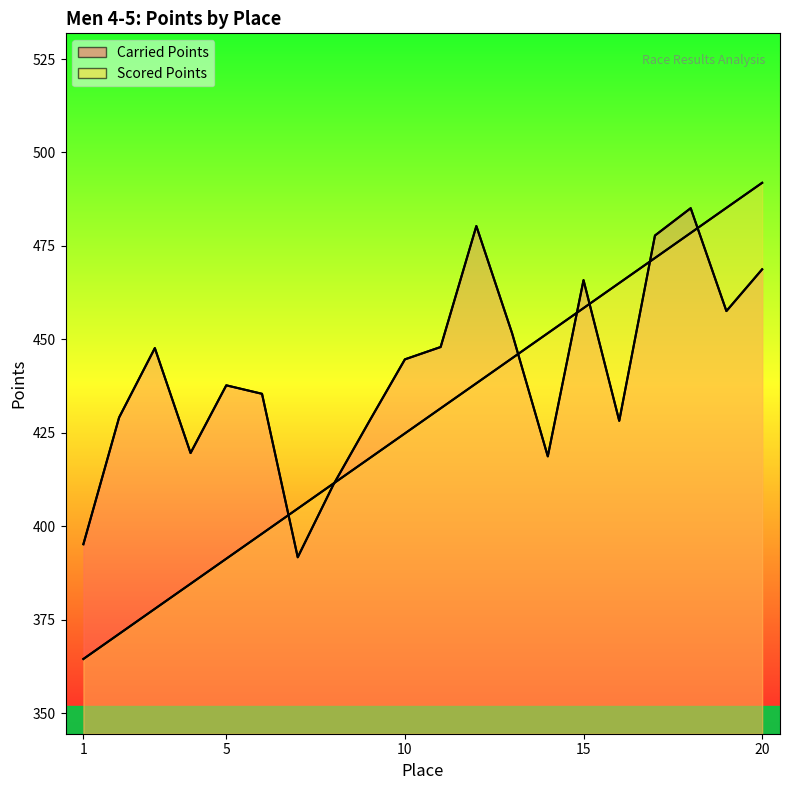

At how many categories does at least one series exceed 437?

13